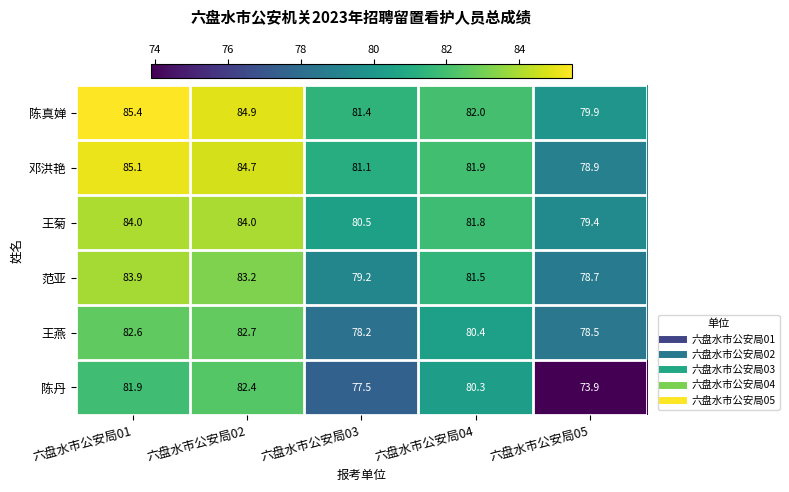

Reading right to left, list all the values displayed in this chart.

陈真婵: 六盘水市公安局05=79.9	六盘水市公安局04=82.0	六盘水市公安局03=81.4	六盘水市公安局02=84.9	六盘水市公安局01=85.4
邓洪艳: 六盘水市公安局05=78.9	六盘水市公安局04=81.9	六盘水市公安局03=81.1	六盘水市公安局02=84.7	六盘水市公安局01=85.1
王菊: 六盘水市公安局05=79.4	六盘水市公安局04=81.8	六盘水市公安局03=80.5	六盘水市公安局02=84.0	六盘水市公安局01=84.0
范亚: 六盘水市公安局05=78.7	六盘水市公安局04=81.5	六盘水市公安局03=79.2	六盘水市公安局02=83.2	六盘水市公安局01=83.9
王燕: 六盘水市公安局05=78.5	六盘水市公安局04=80.4	六盘水市公安局03=78.2	六盘水市公安局02=82.7	六盘水市公安局01=82.6
陈丹: 六盘水市公安局05=73.9	六盘水市公安局04=80.3	六盘水市公安局03=77.5	六盘水市公安局02=82.4	六盘水市公安局01=81.9